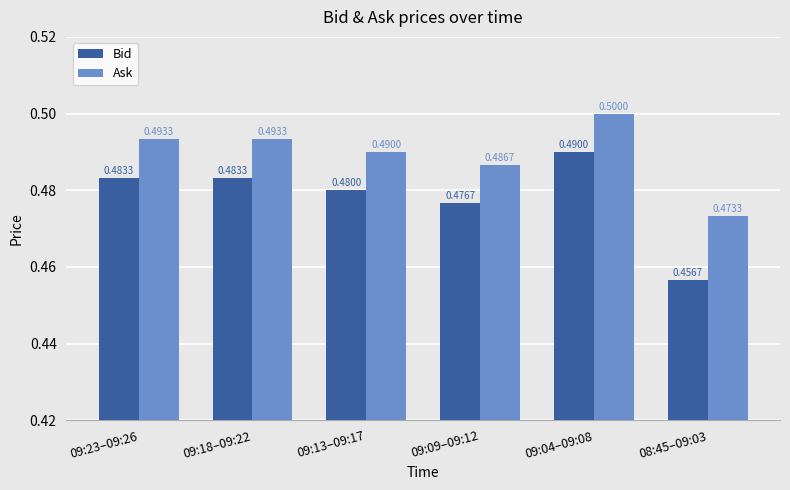

Count the number of data series in this chart.

2